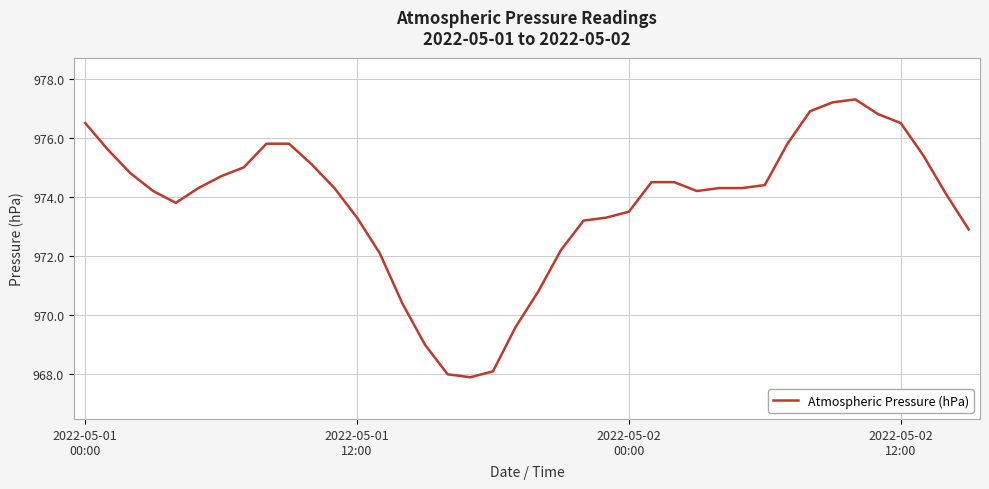

What is the difference between the maximum and minimum values?

9.4